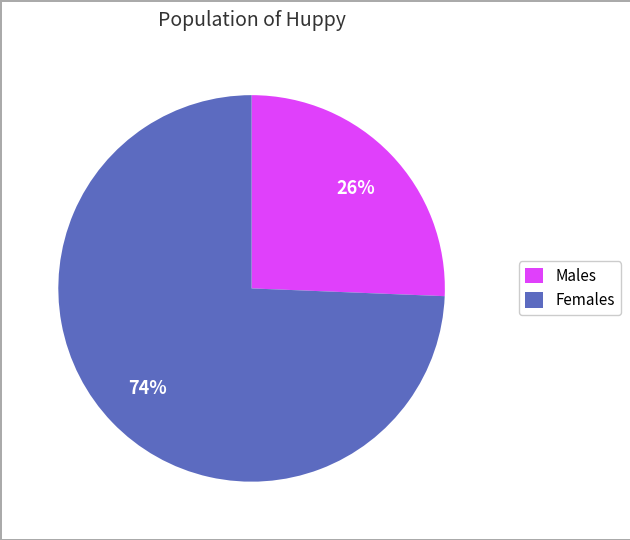

To the nearest percent, what is the average slice percentage?

50%